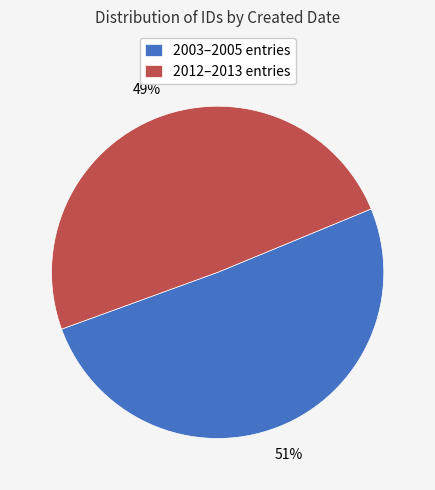

True or false: 2012–2013 entries accounts for 57% of the total.

False